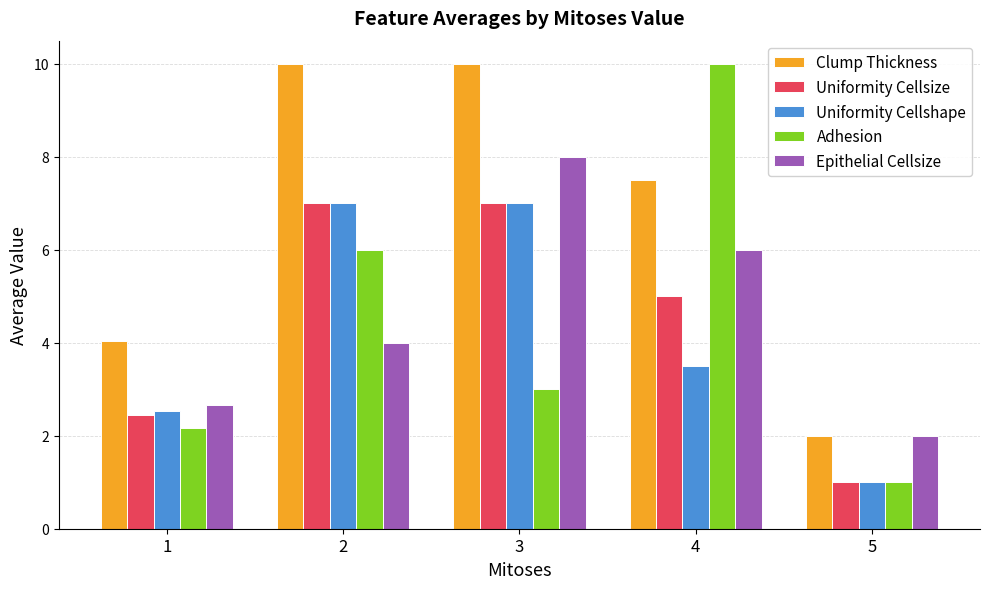

Rank the categories by Adhesion value from lowest to highest.

5, 1, 3, 2, 4